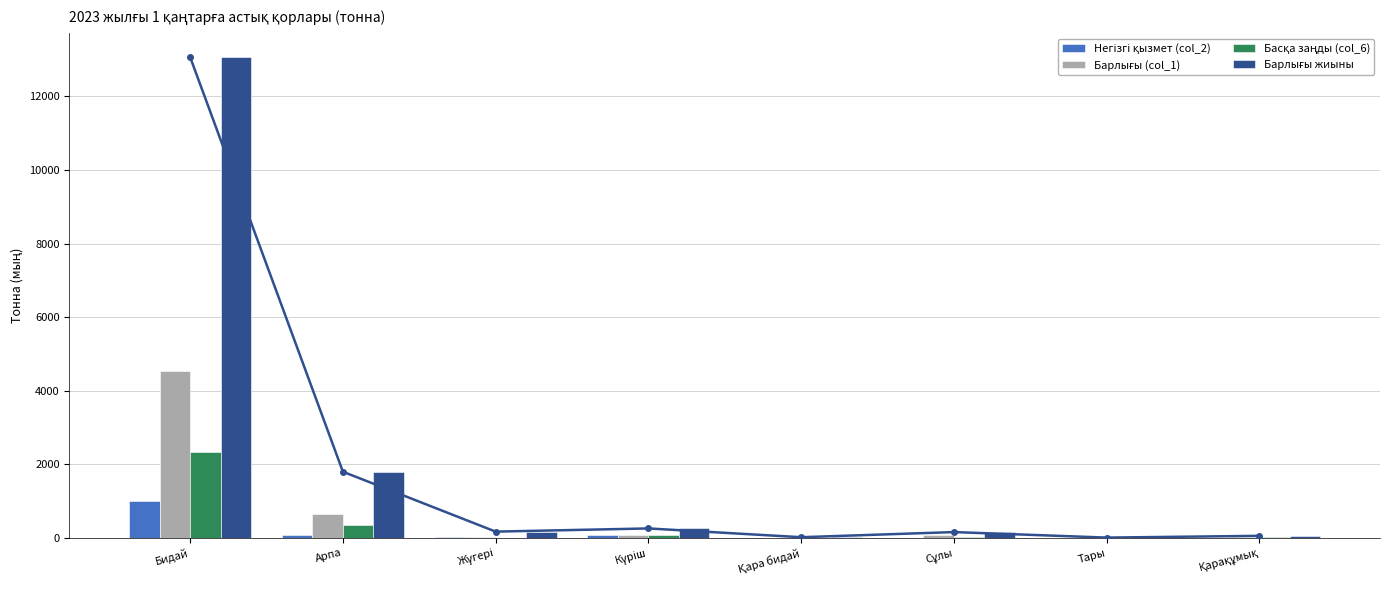

At Күріш, list the series in order from largest to smallest.

Барлығы жиыны, Барлығы (col_1), Негізгі қызмет (col_2), Басқа заңды (col_6)